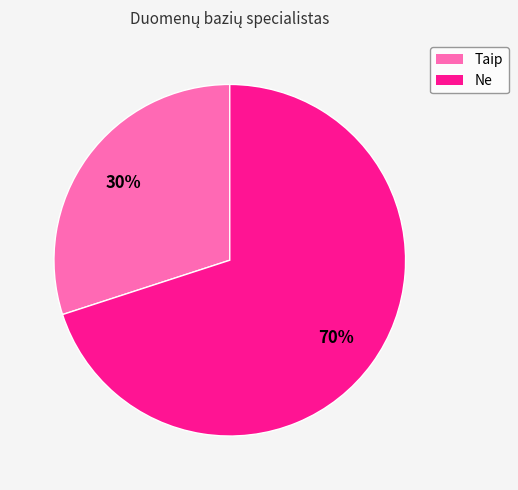

What is the largest slice in the pie chart?

Ne